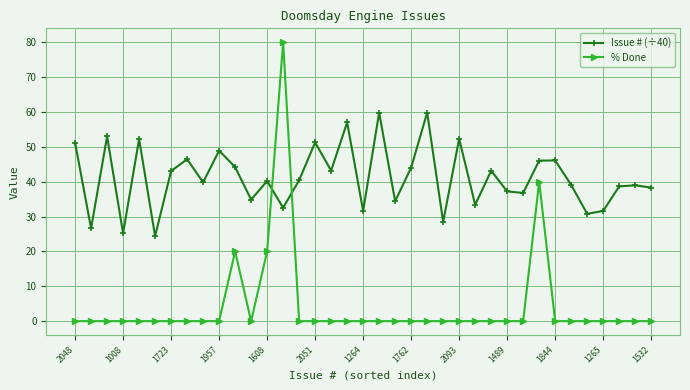

Does the chart have visible grid lines?

Yes